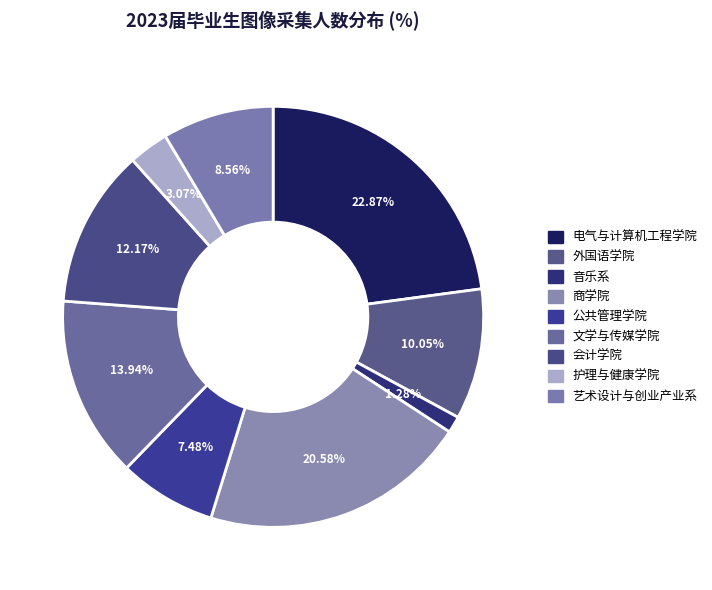

To the nearest percent, what portion does 艺术设计与创业产业系 represent?

9%